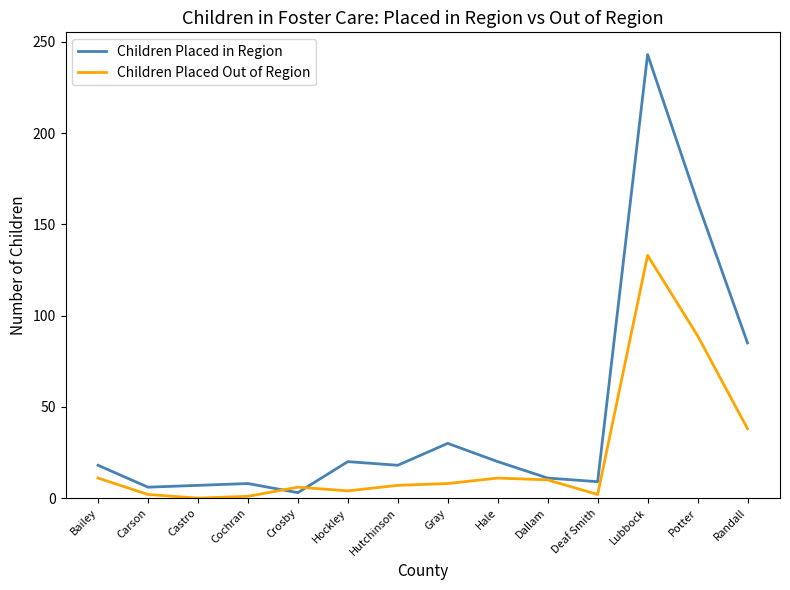

Rank the series by their average value, from lowest to highest.

Children Placed Out of Region, Children Placed in Region